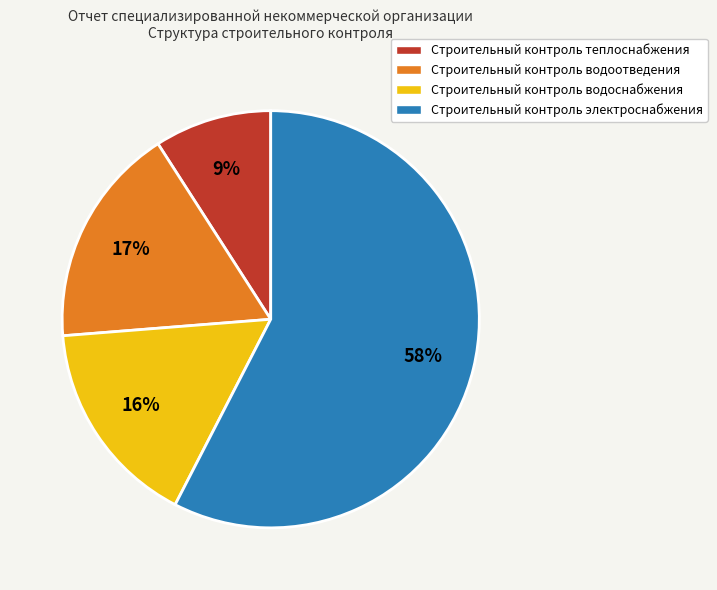

Combined, do Строительный контроль водоснабжения and Строительный контроль водоотведения account for over 50%?

No